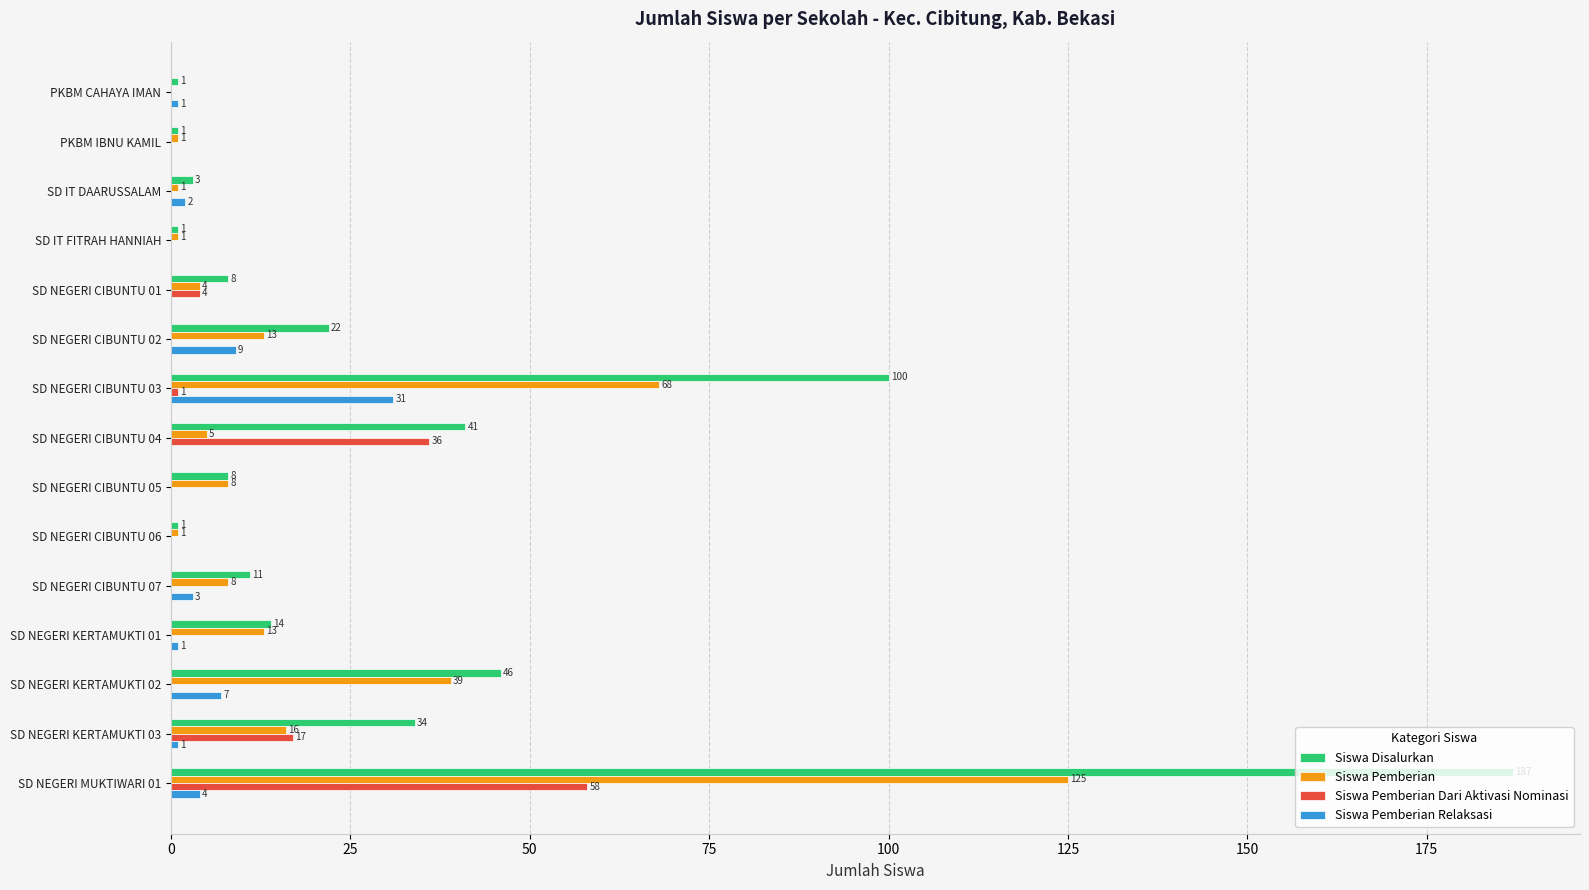

At which label is Siswa Disalurkan closest to 94?

SD NEGERI CIBUNTU 03